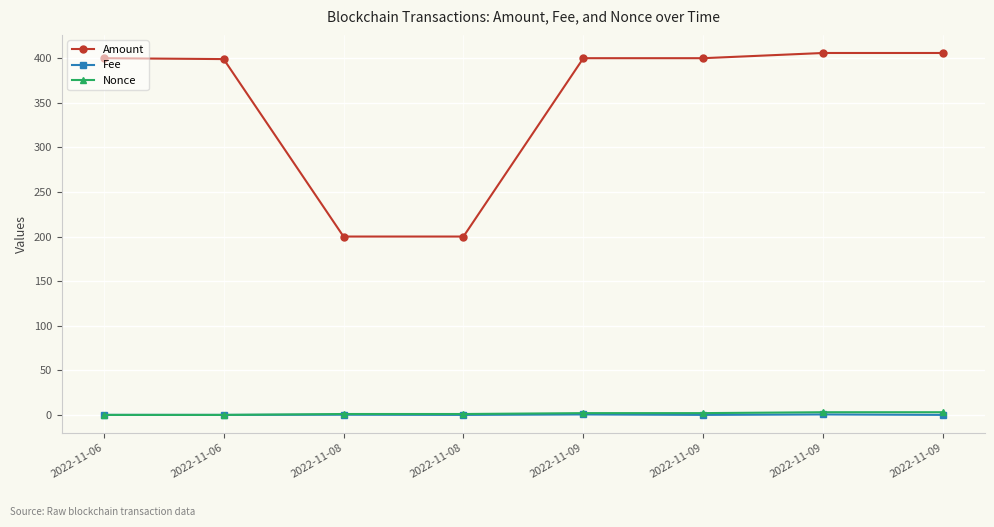

True or false: Nonce has a value of 0.3 at 2022-11-08.

False